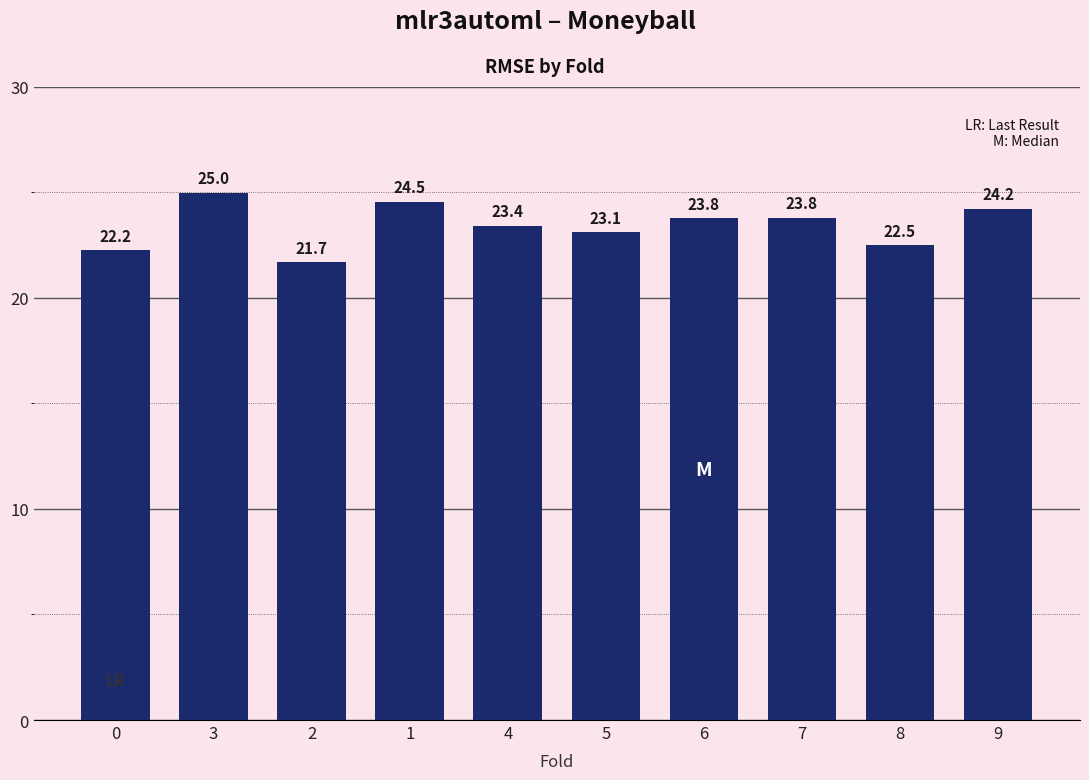

Which label corresponds to the largest value in the chart?

3